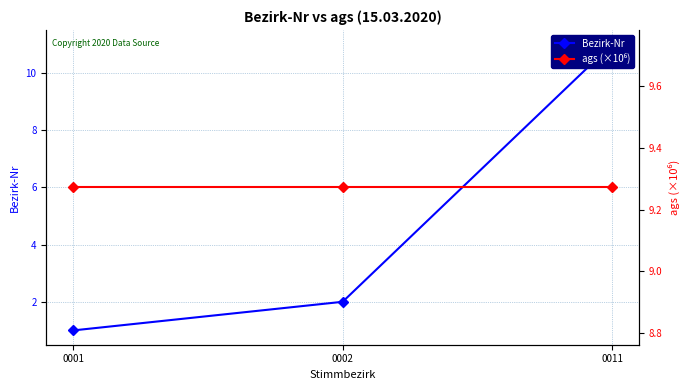

Reading left to right, transcribe all the data shown in this chart.

Bezirk-Nr: 0001=1.0	0002=2.0	0011=11.0
ags (×10⁶): 0001=9.3	0002=9.3	0011=9.3